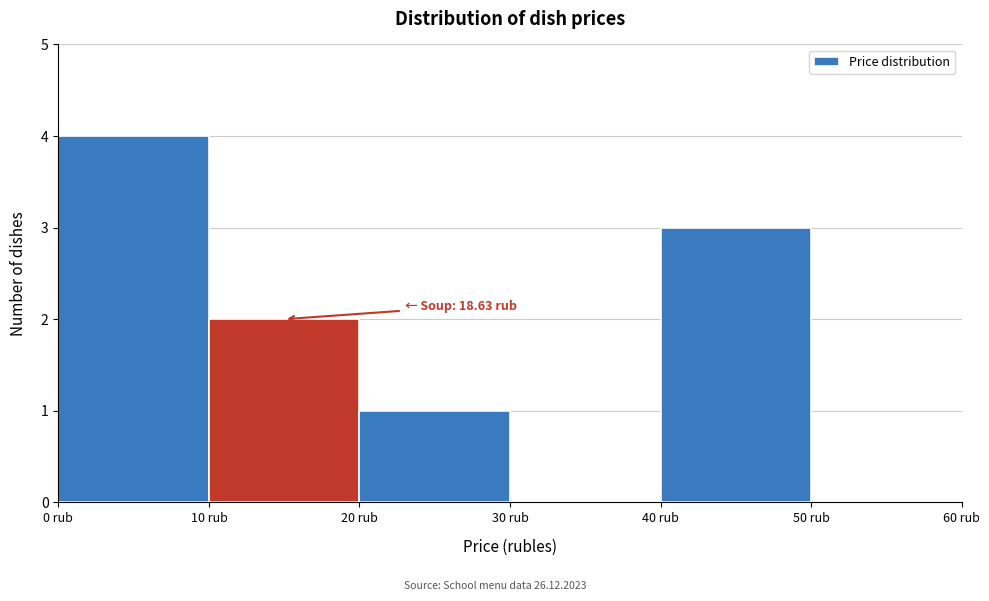

Over which range of the x-axis is the bar tallest?

0 to 10